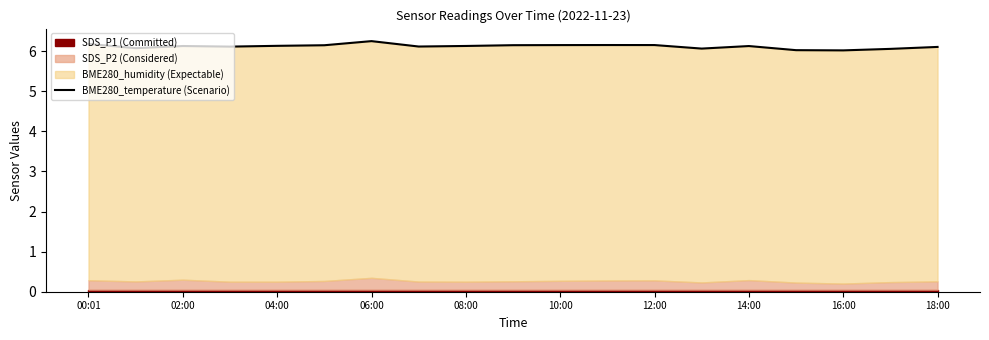

What is the maximum value shown in the chart?

6.3